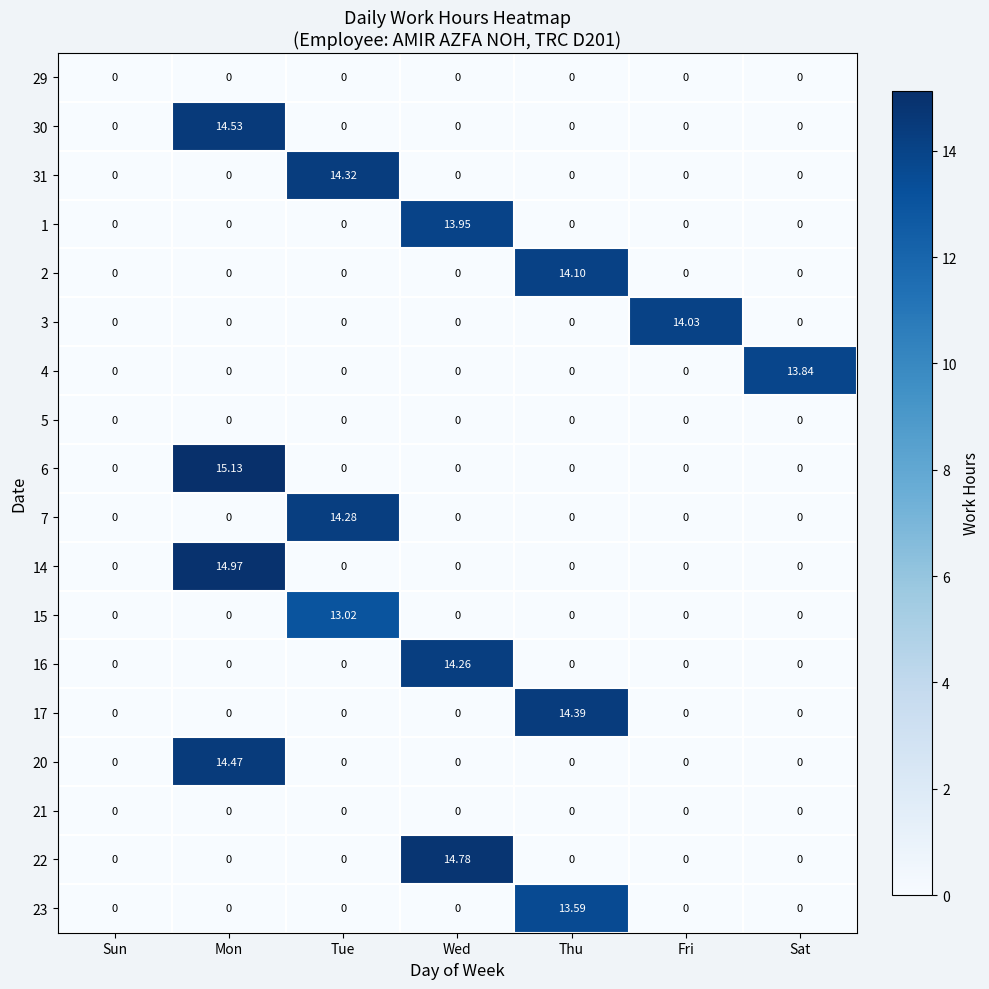

Which category has the highest value in the 23 series?

Thu